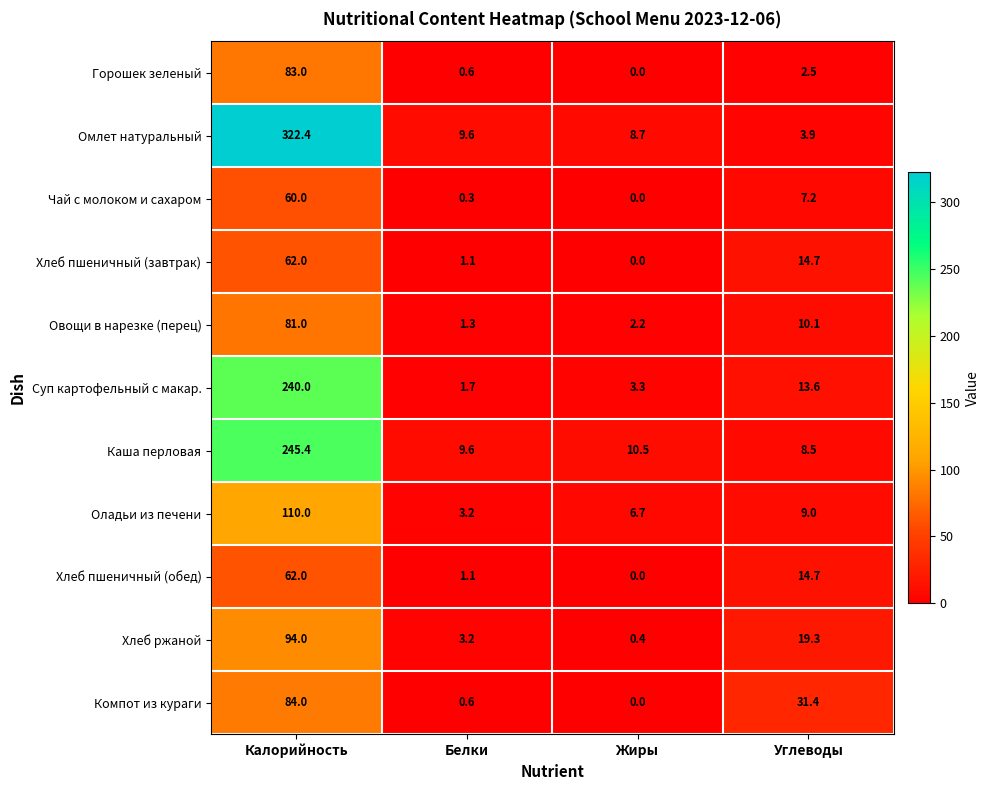

List the labels in order of Хлеб пшеничный (обед) value, largest first.

Калорийность, Углеводы, Белки, Жиры